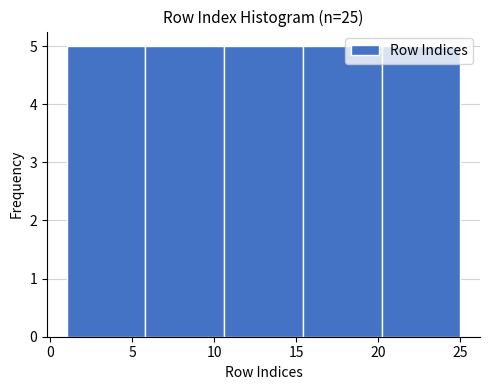

What is the height of the bar covering 15.4 to 20.2 on the x-axis? Neither the bar edges nor the heights are printed on the chart, so give them approximately, as read against the axes.

5